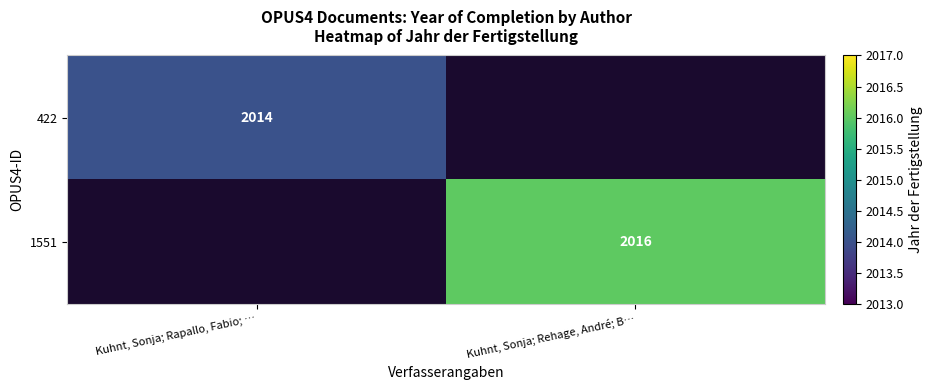

The value of 1551 at Kuhnt, Sonja; Rehage, André; B… is 3357. True or false?

False